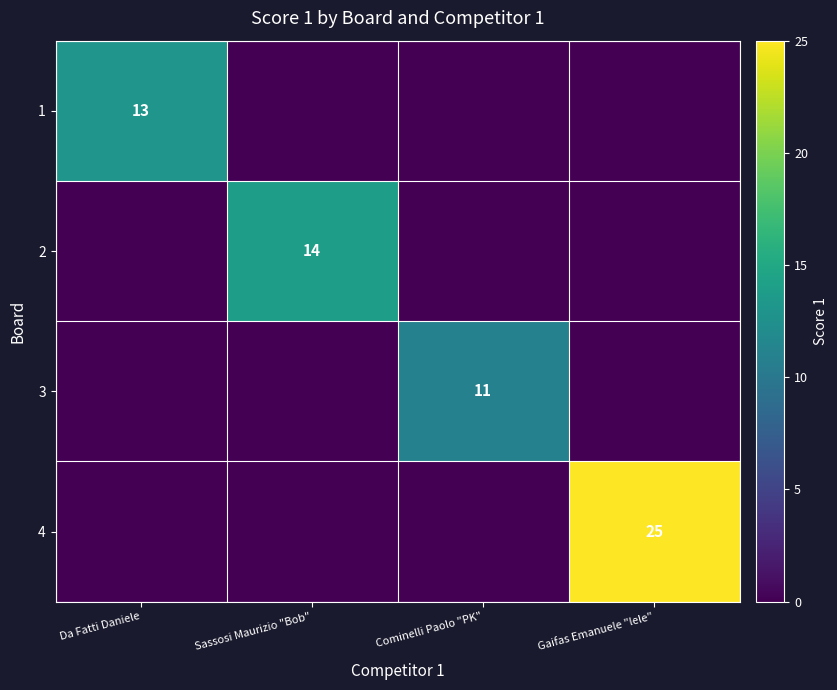

The value of 1 at Da Fatti Daniele is 13. True or false?

True